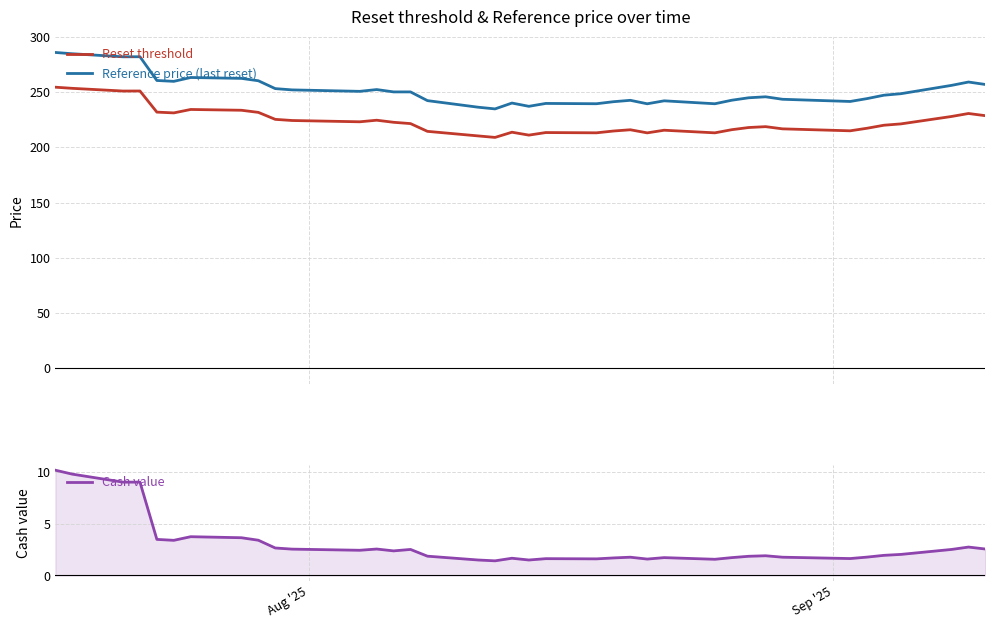

True or false: Reset threshold and Reference price (last reset) intersect in this chart.

False